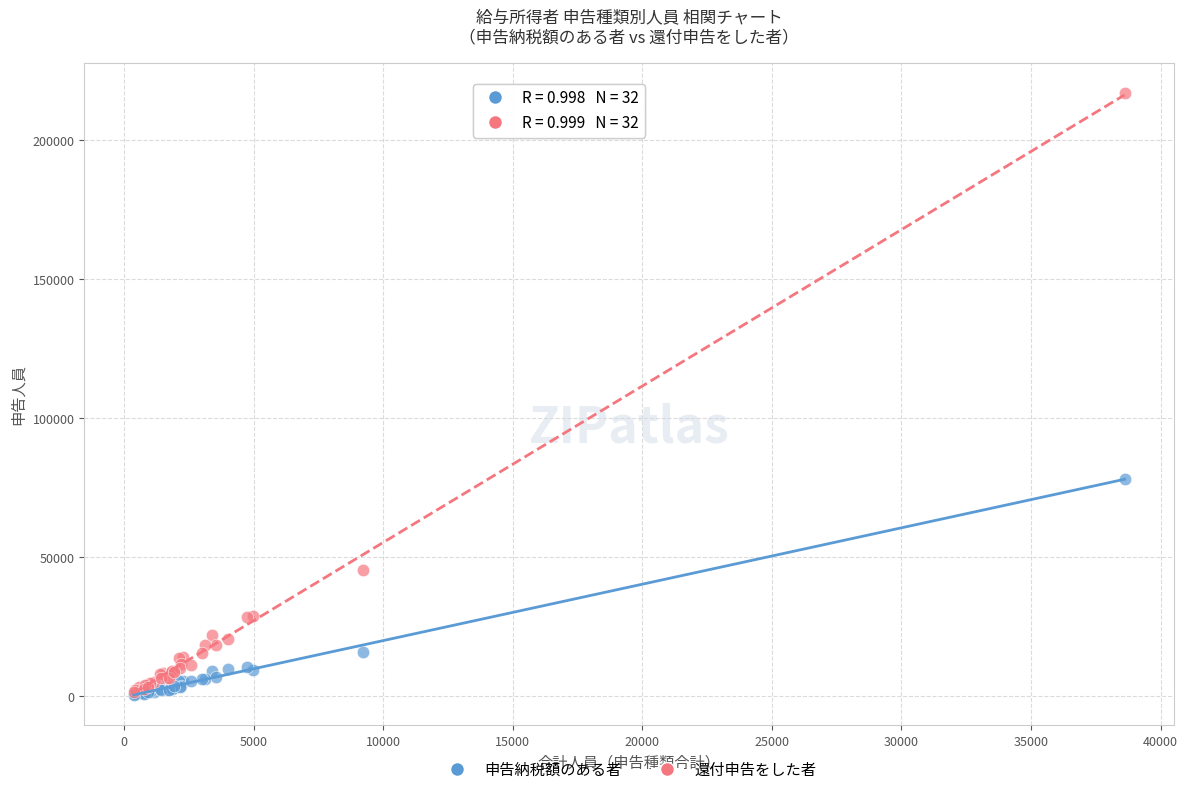

Across all series, what Y value is closest to 108760?

78317